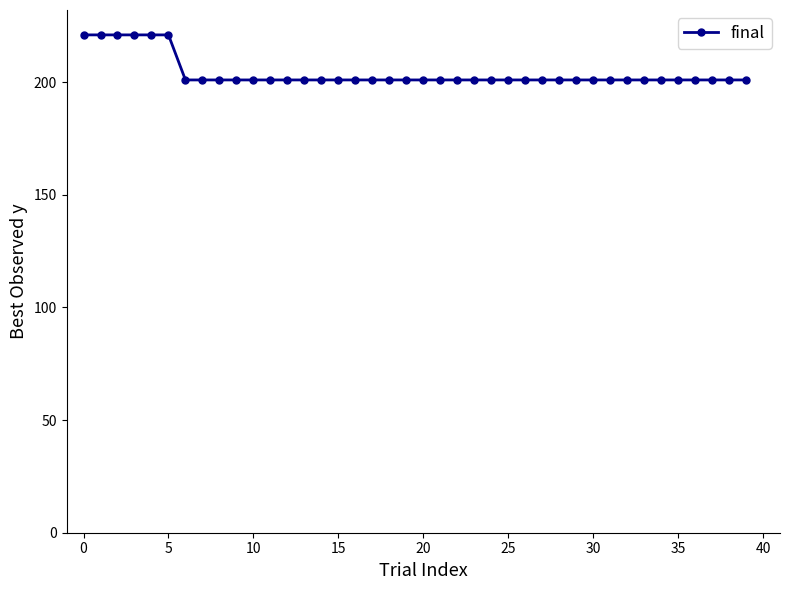

What is the value of the 14th point from the left?

201